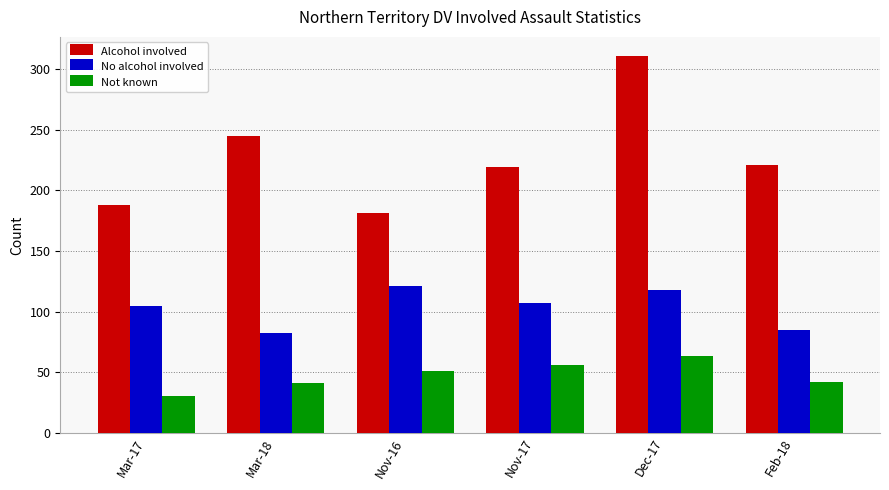

Where does the Alcohol involved series first go above 221?

Mar-18